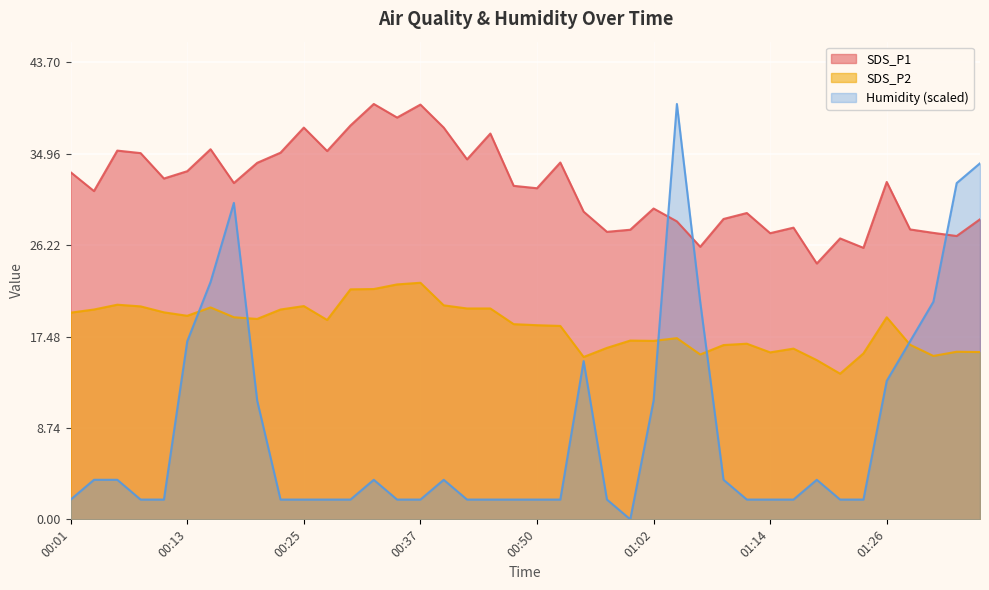

True or false: Humidity has a value of 1.2 at 00:42.

False